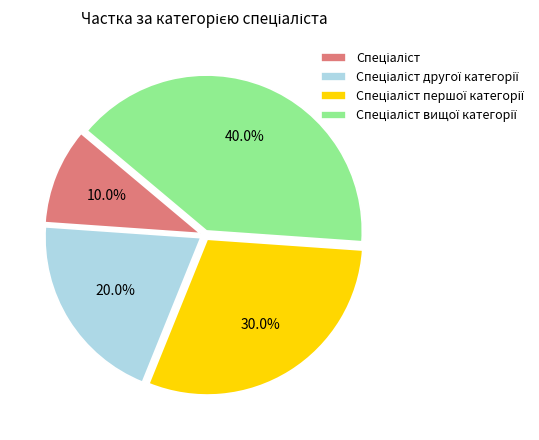

Does any single category account for the majority?

No